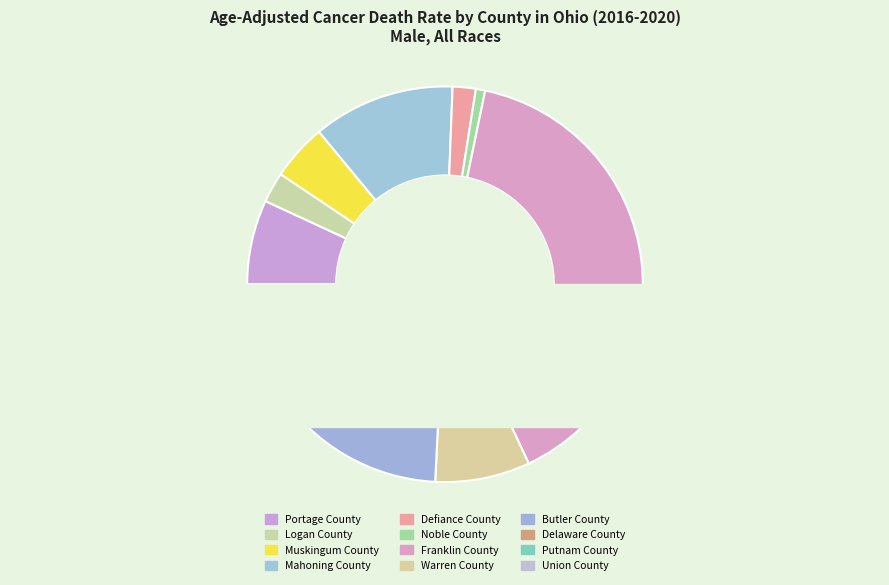

What percentage do Putnam County and Union County together represent?

3.5%